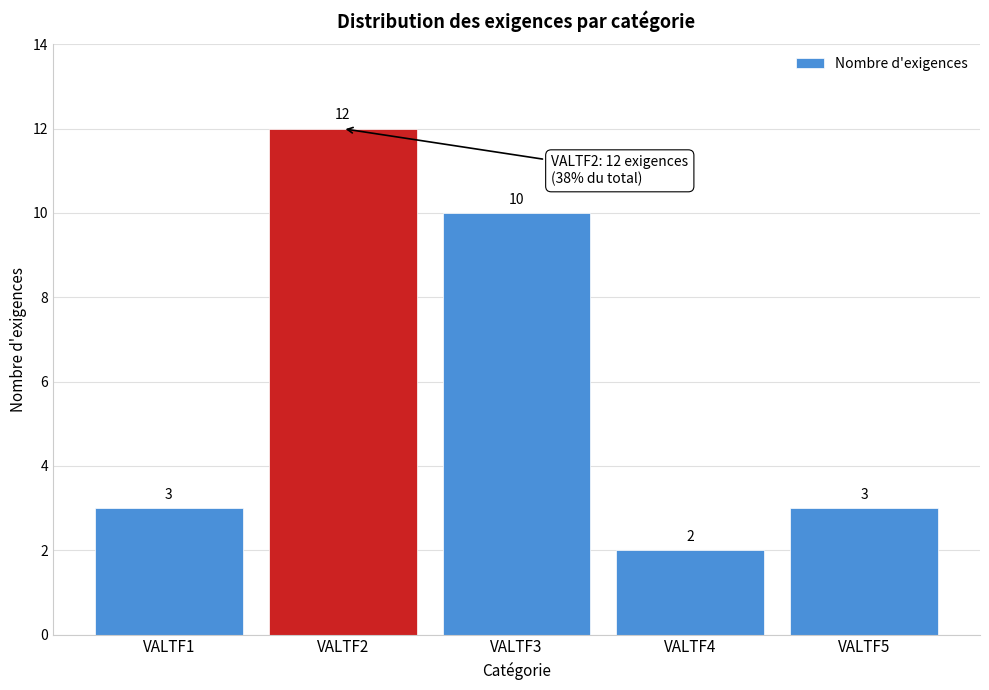

Reading left to right, extract all data points from this chart.

VALTF1=3	VALTF2=12	VALTF3=10	VALTF4=2	VALTF5=3